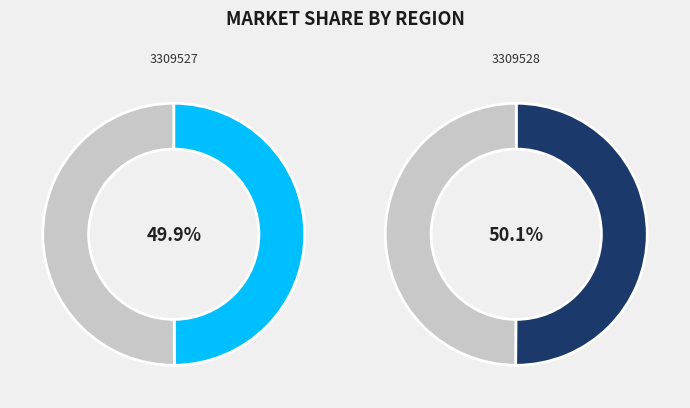

How many slices are in this pie chart?

2